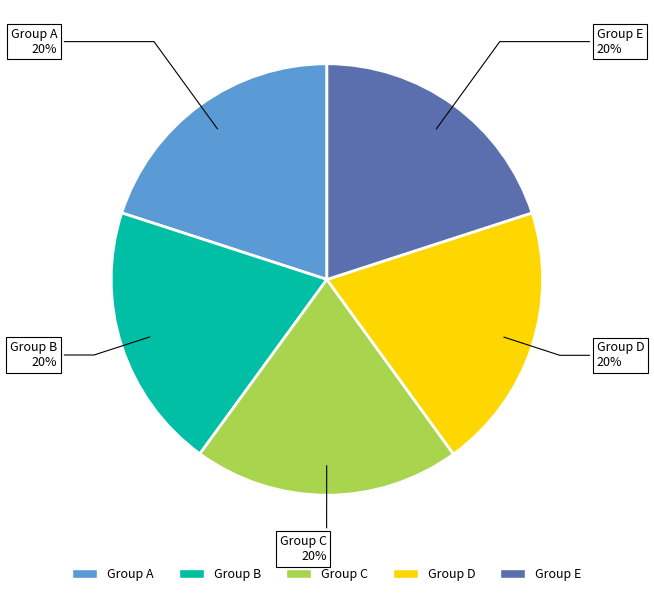

Approximately how many times larger is the value at Group E compared to Group D?

1.0